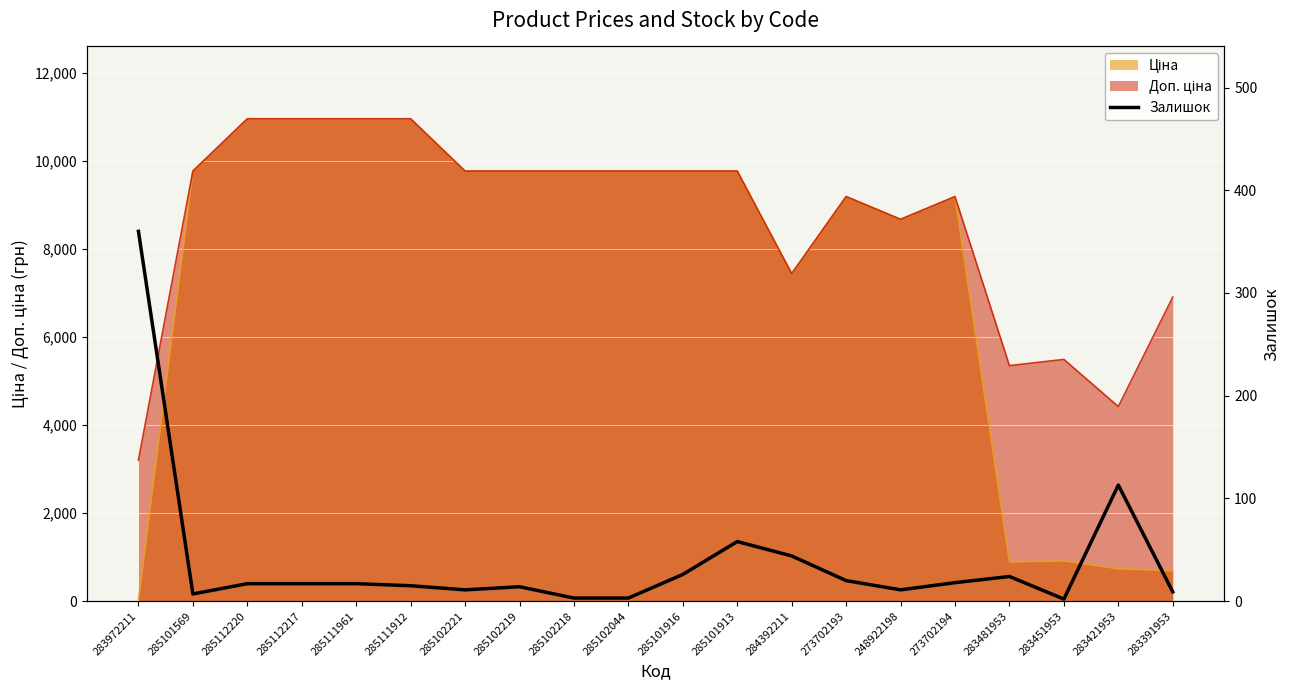

What is the value of the 7th point from the left?

11